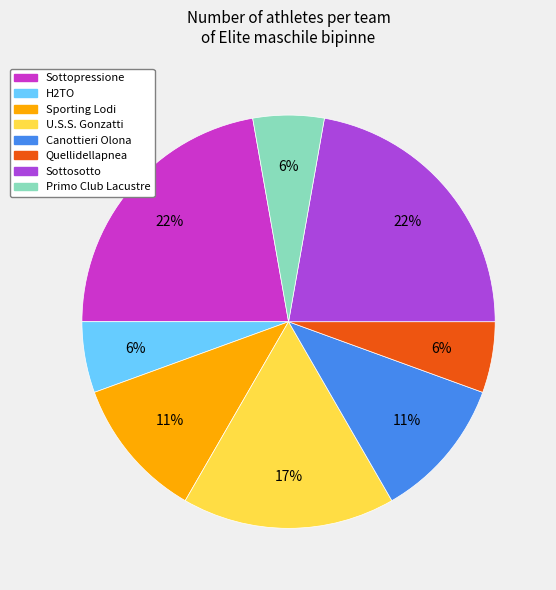

Which has a higher value, Sporting Lodi or Quellidellapnea?

Sporting Lodi